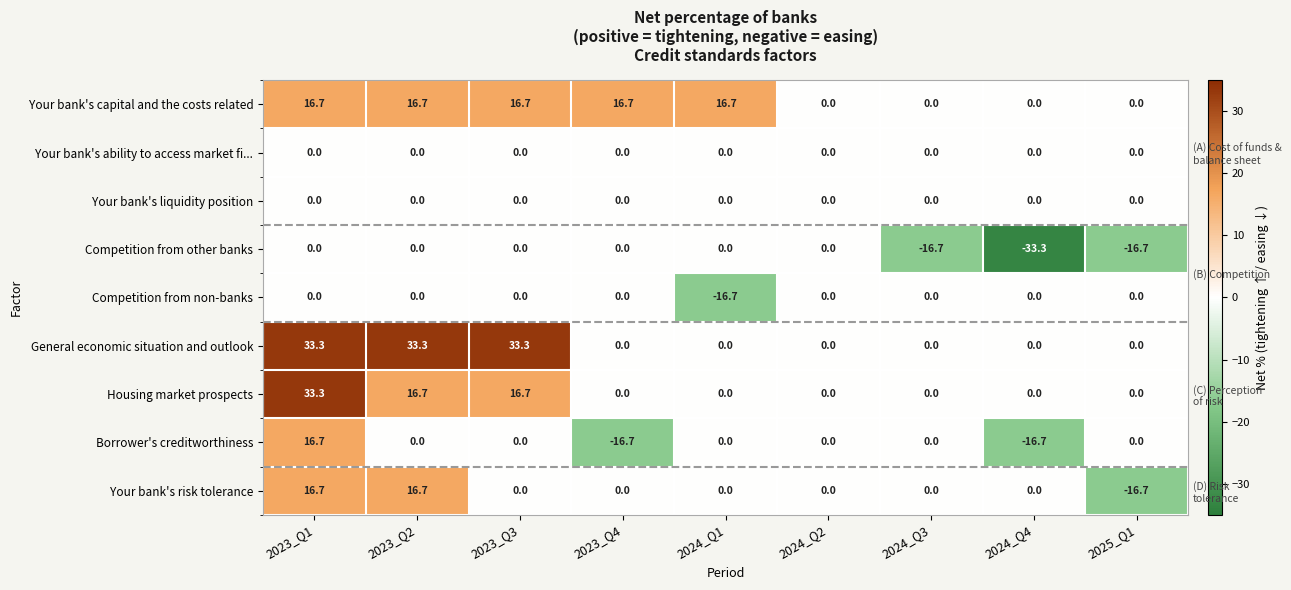

At which label does Your bank's capital and the costs related first exceed 16?

2023_Q1